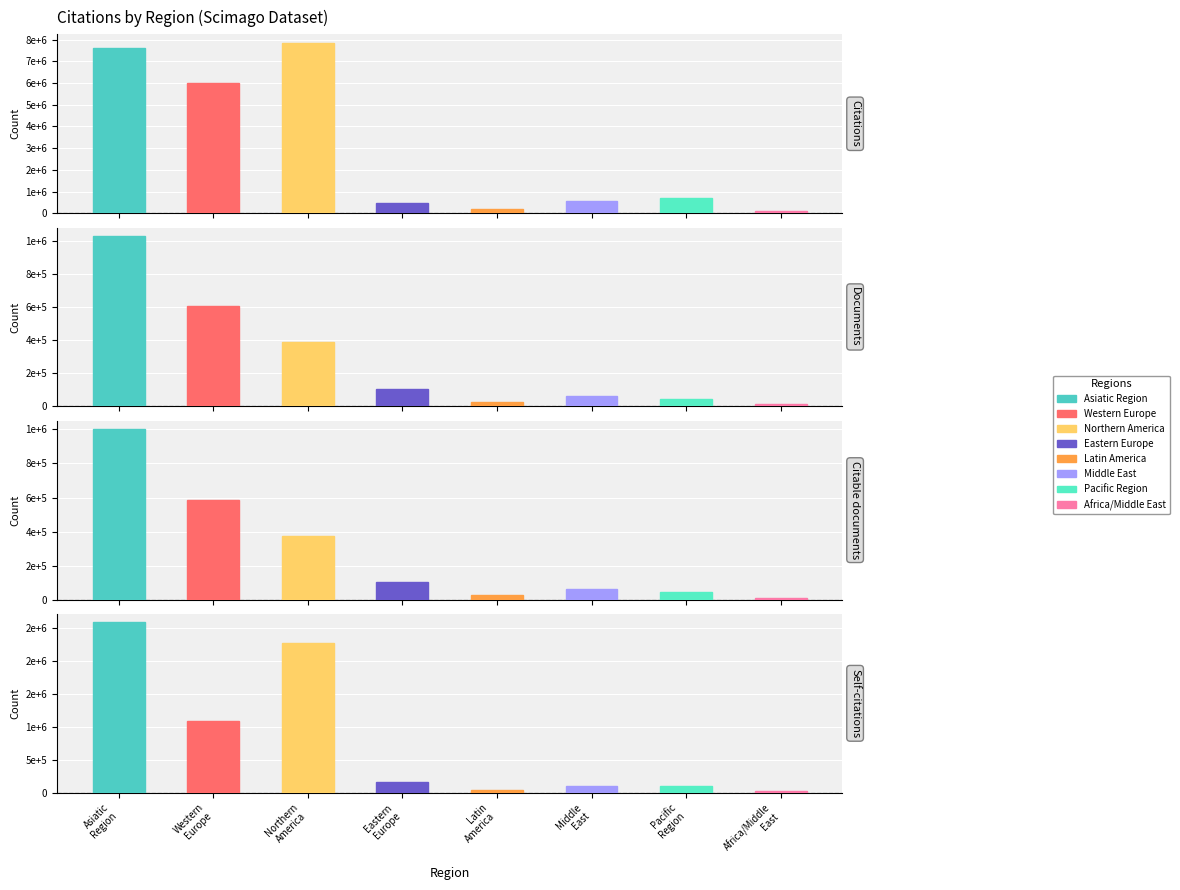

Which series has the largest range (max minus min)?

Citations